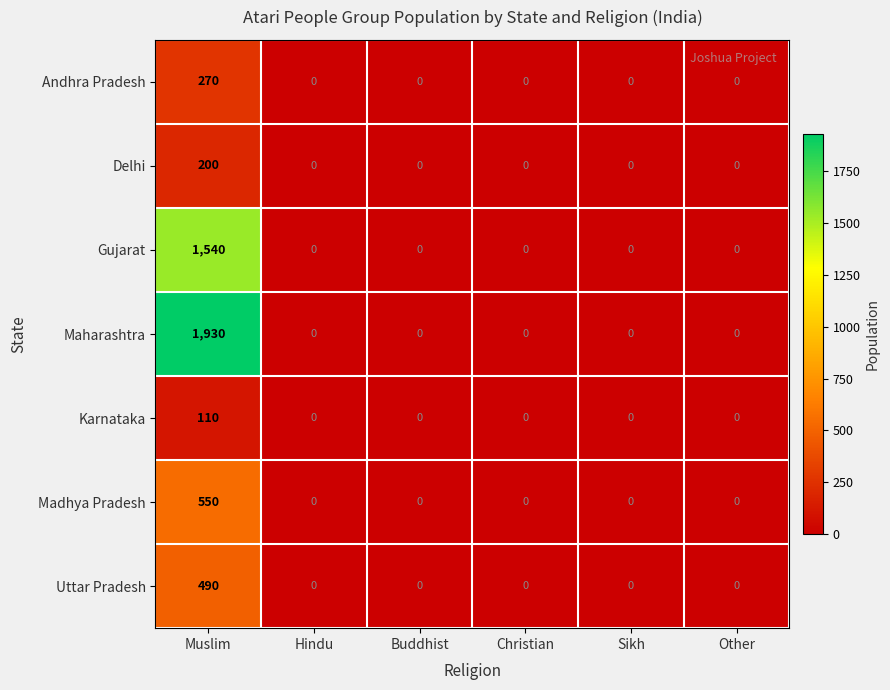

The value of Delhi at Other is 0. True or false?

True